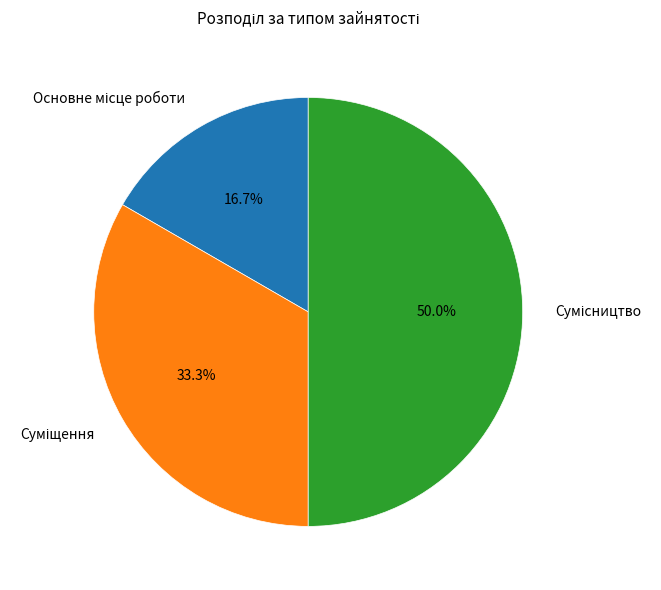

To the nearest percent, what percentage of the pie is Основне місце роботи?

17%